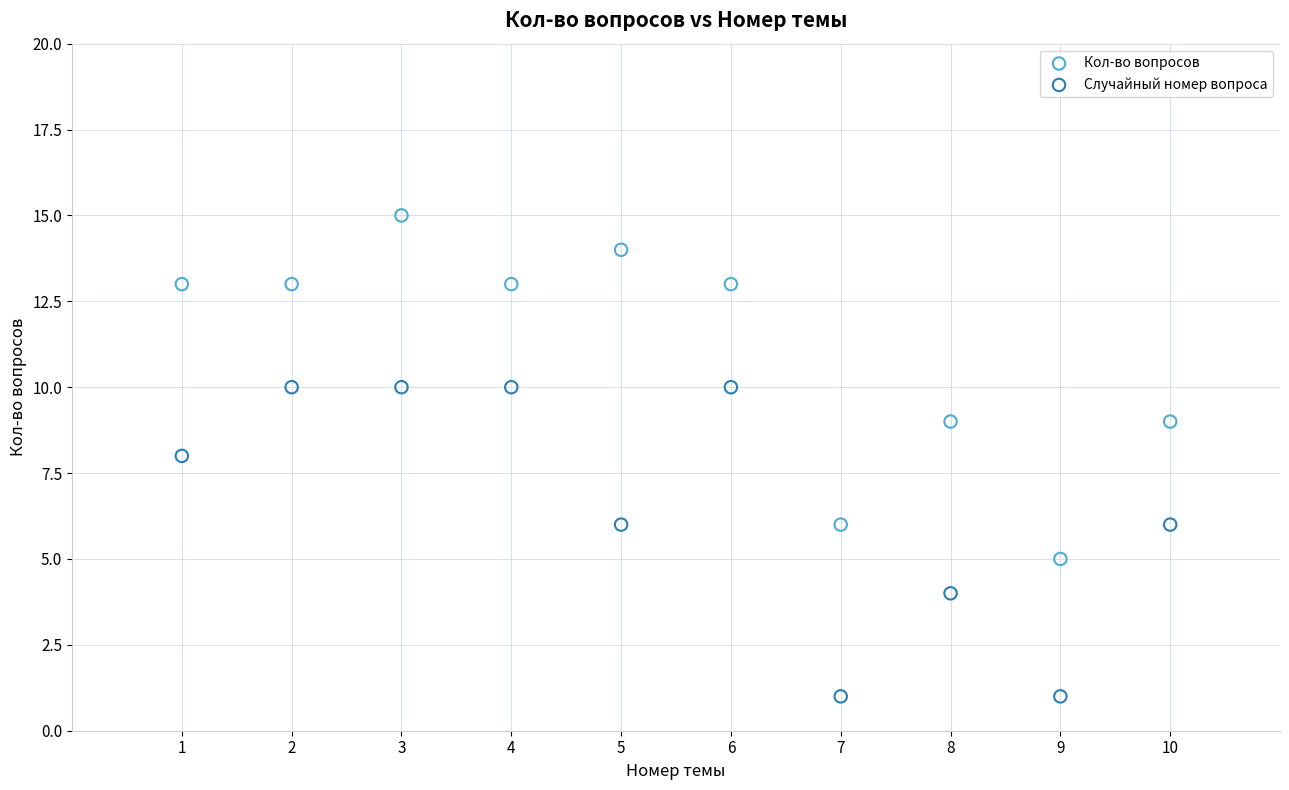

Which series contains the lowest Y value?

Случайный номер вопроса